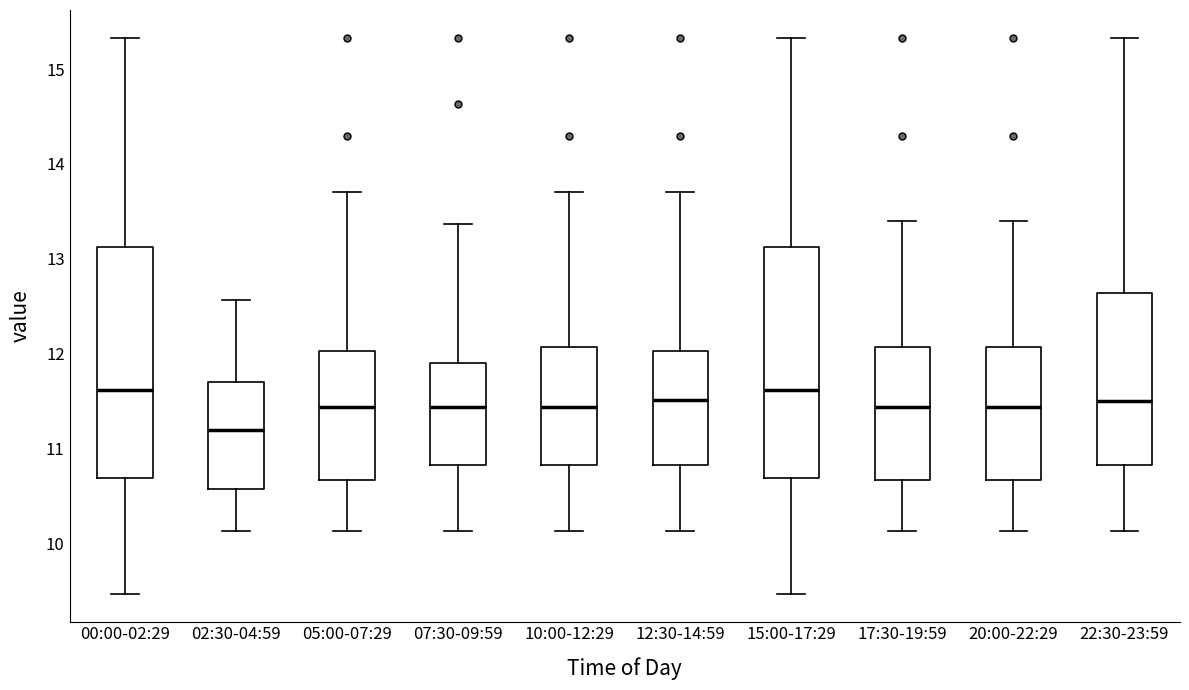

Where does the upper whisker of the box for 07:30-09:59 end on the y-axis? The values are not printed on the chart, so give them approximately, as read against the axis.

13.4